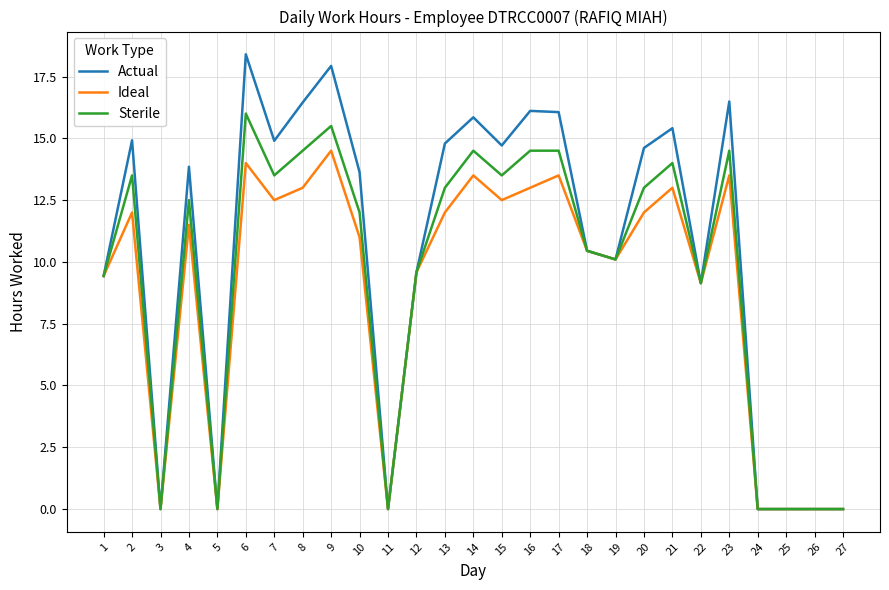

Is the value of Sterile at 20 greater than the value of Actual at 1?

Yes